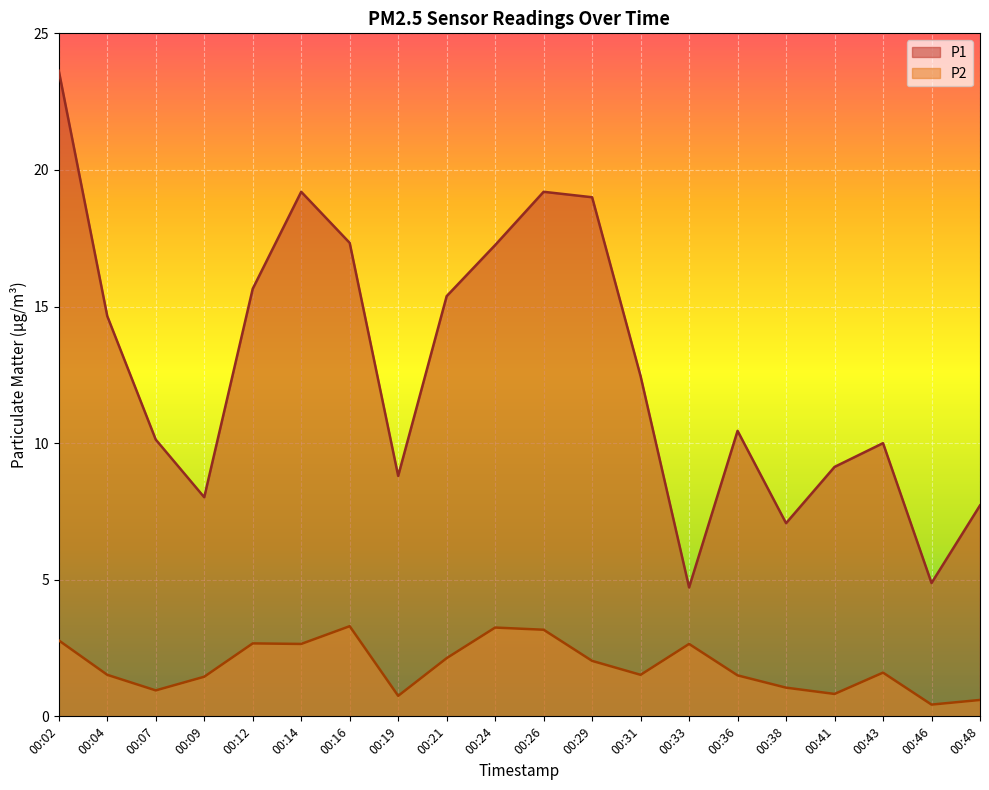

The value of P2 at 00:48 is 0.8. True or false?

False